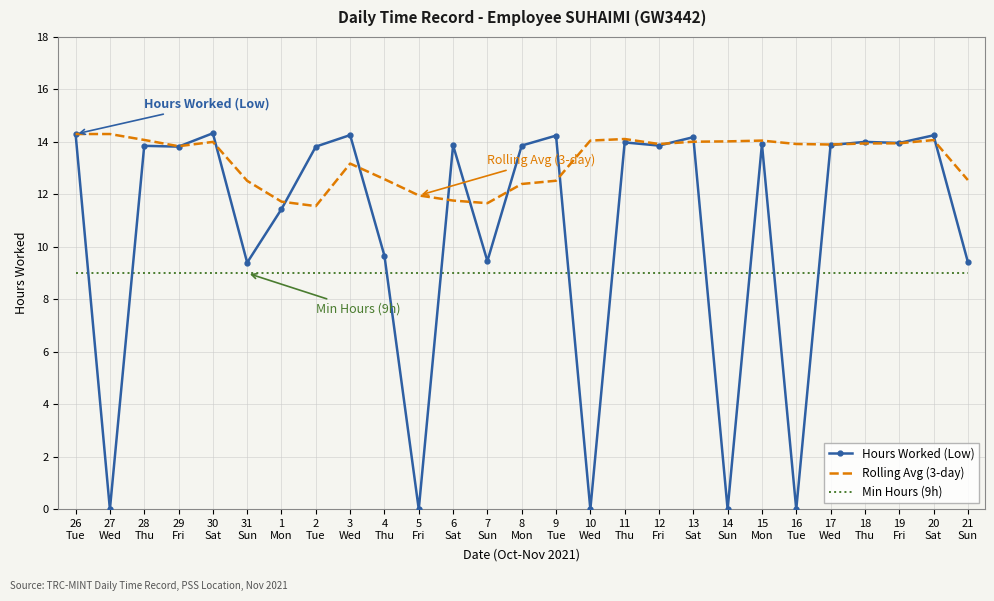

Which series has the largest total across all categories?

Rolling Avg (3-day)